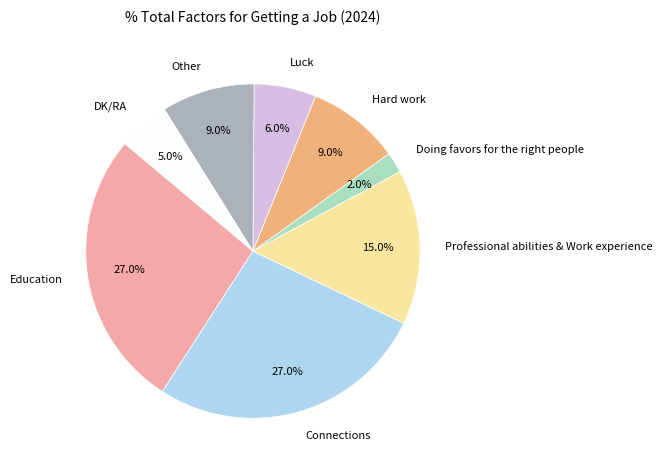

Does any single category account for the majority?

No